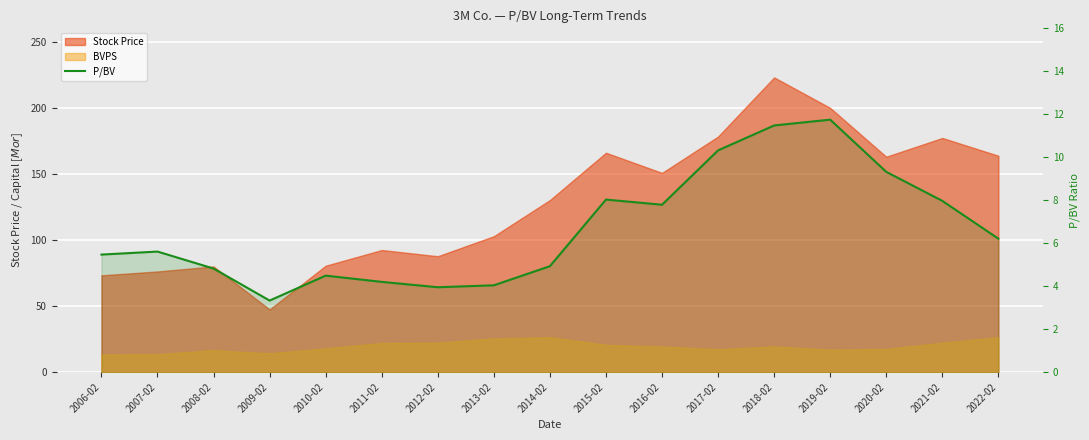

What is the approximate value at 2007-02?

5.6